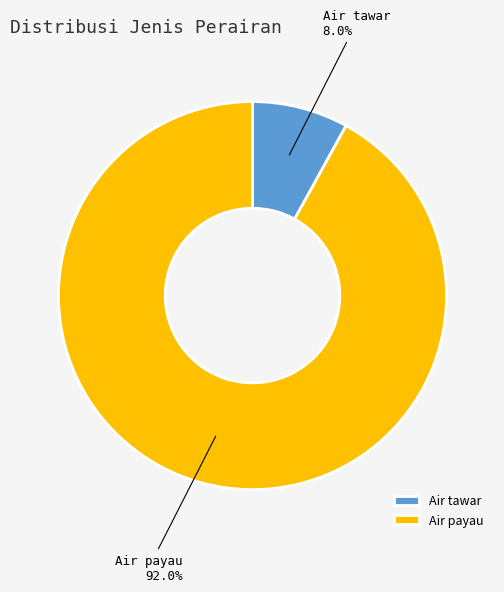

Approximately how many times larger is the value at Air tawar compared to Air payau?

0.1